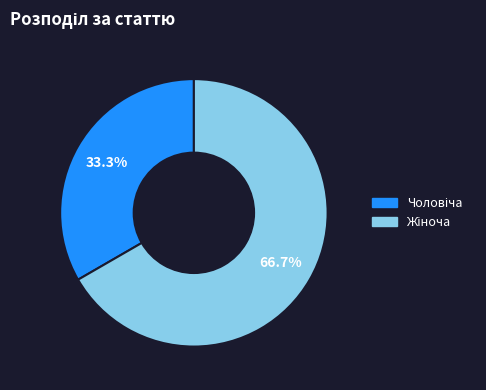

Is there any slice that represents more than half of the pie?

Yes